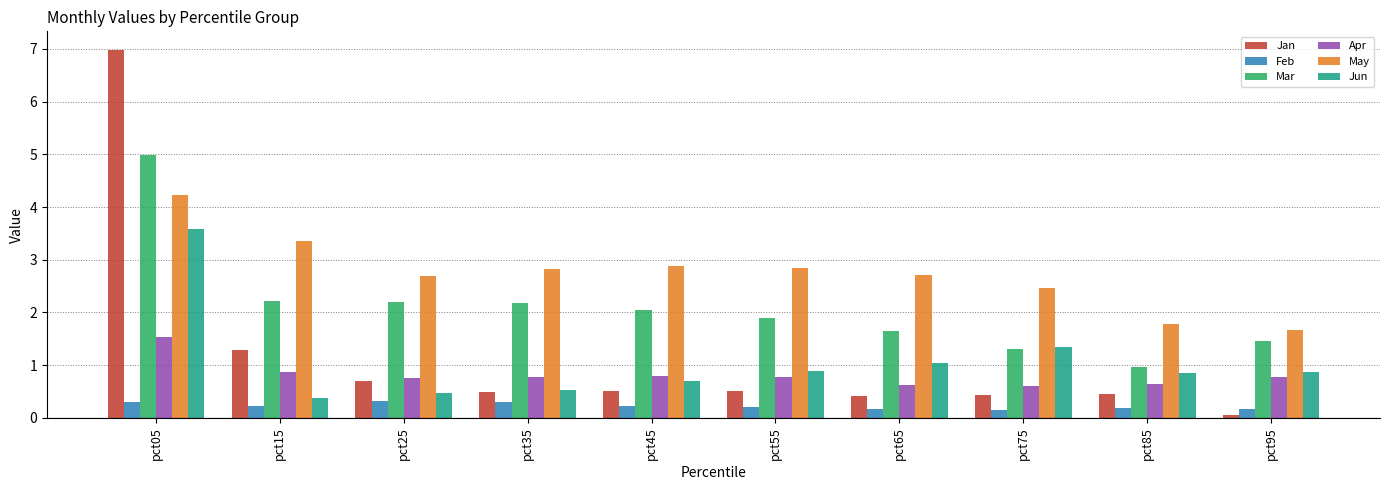

What is the value of the Apr bar at the 6th from the left?

0.8